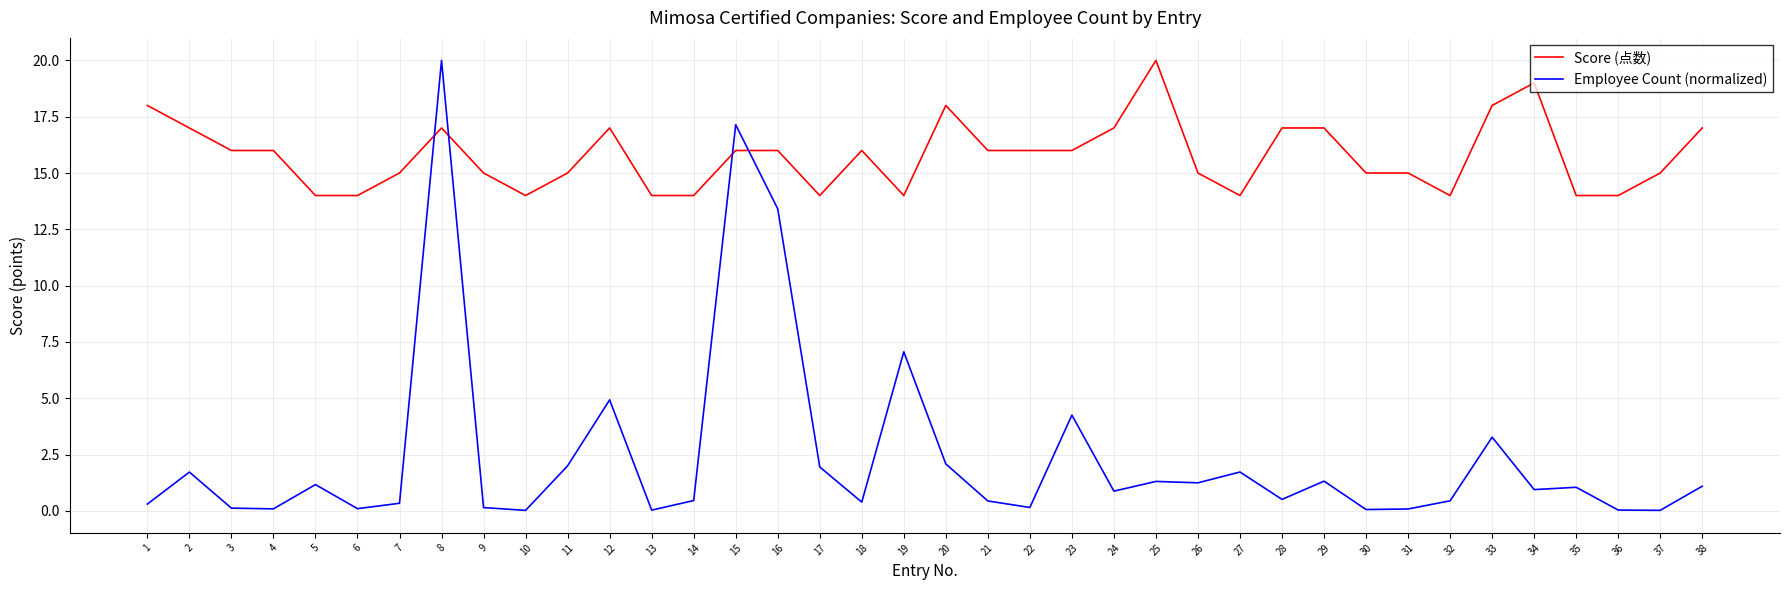

What is the sum of the Score (点数) values at 15 and 12?

33.0